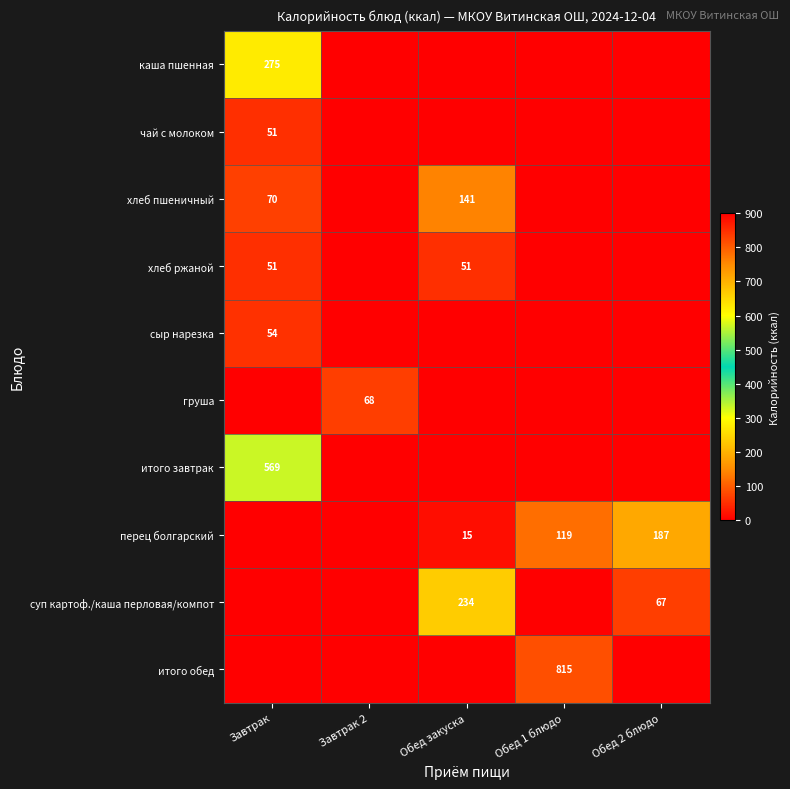

What is the total value across all series at Обед 2 блюдо?

254.1